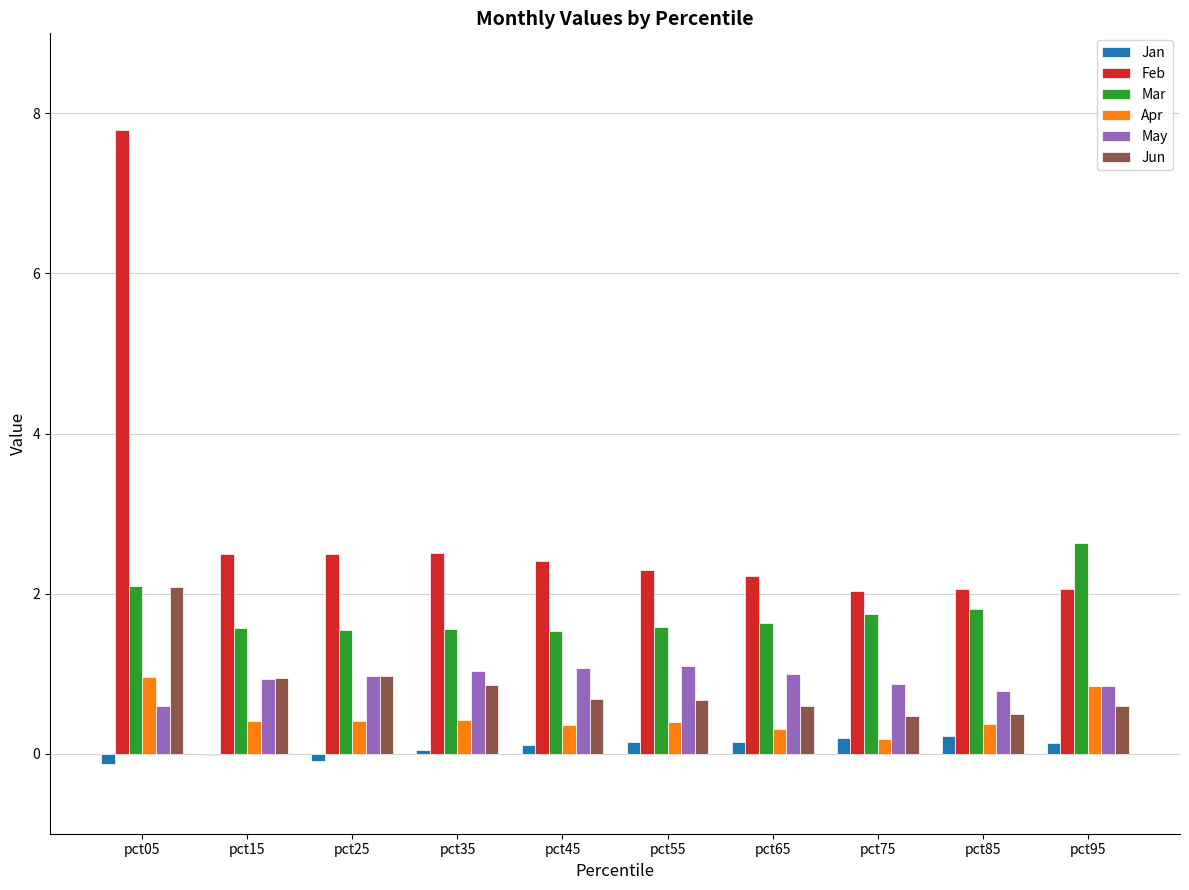

What is the sum of all May values?

9.2